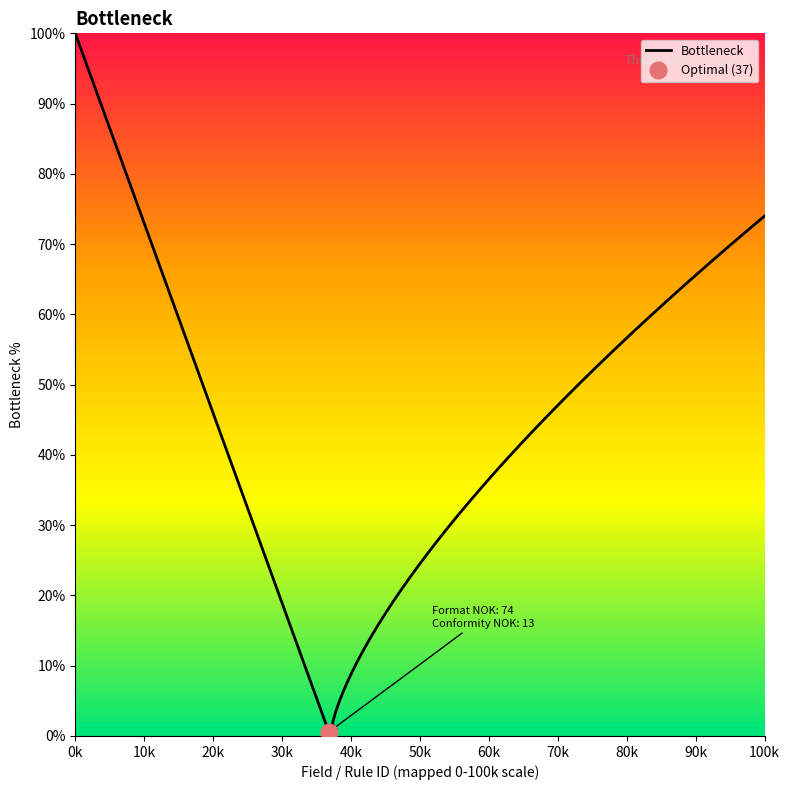

What is the average value?

48